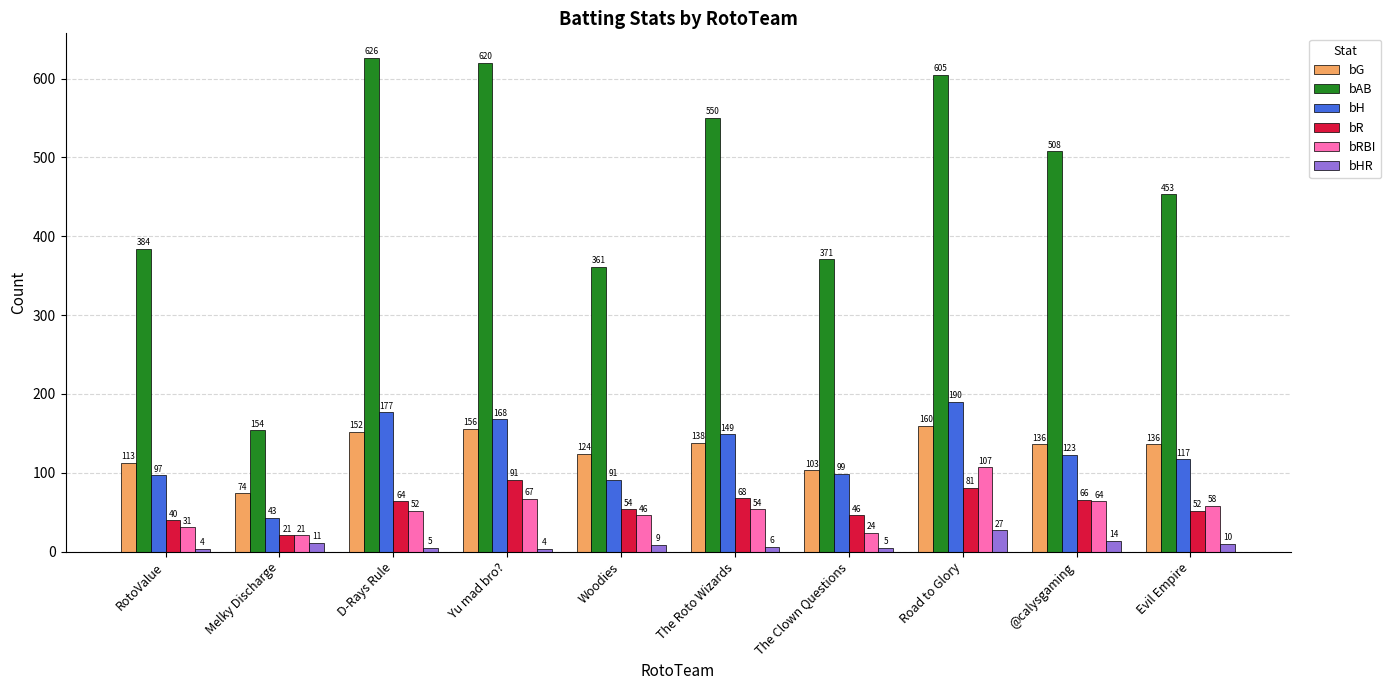

At which label does bAB first exceed 508?

D-Rays Rule